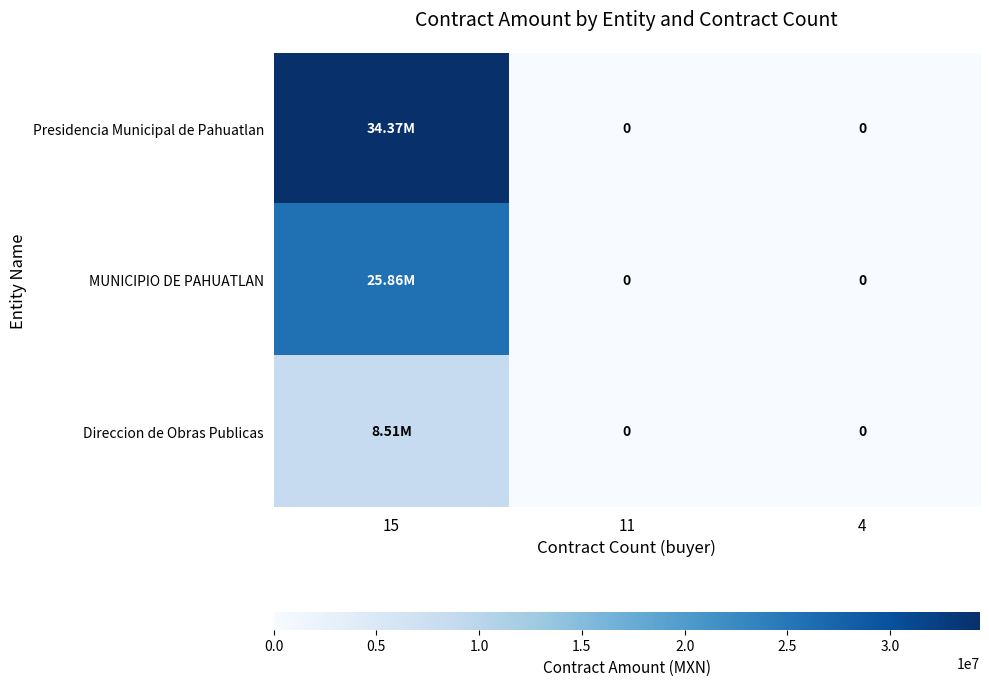

What is the maximum value shown in the chart?

34371933.8